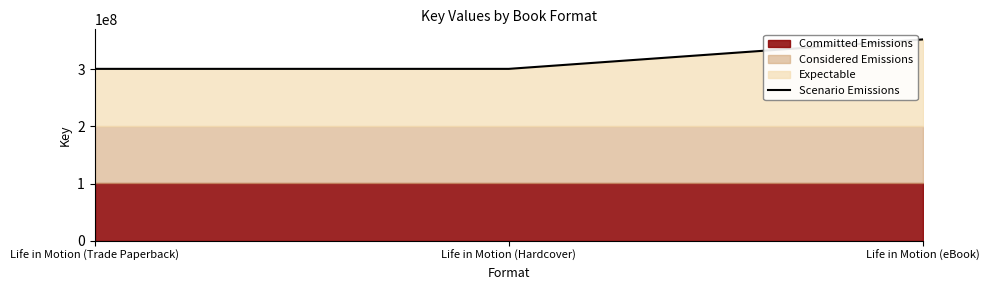

Reading right to left, what are all the values shown in this chart?

352129863	300591834	300591834